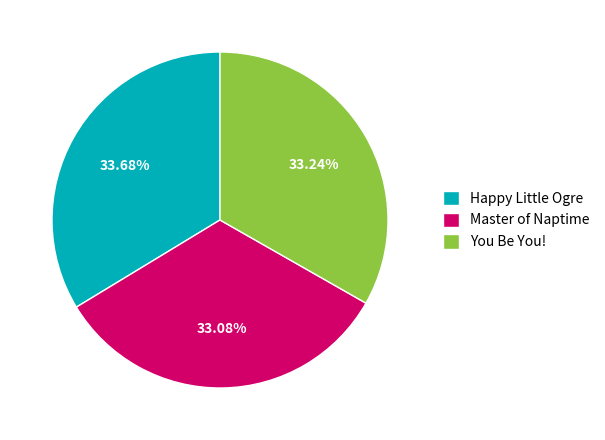

To the nearest percent, what portion does Happy Little Ogre represent?

34%